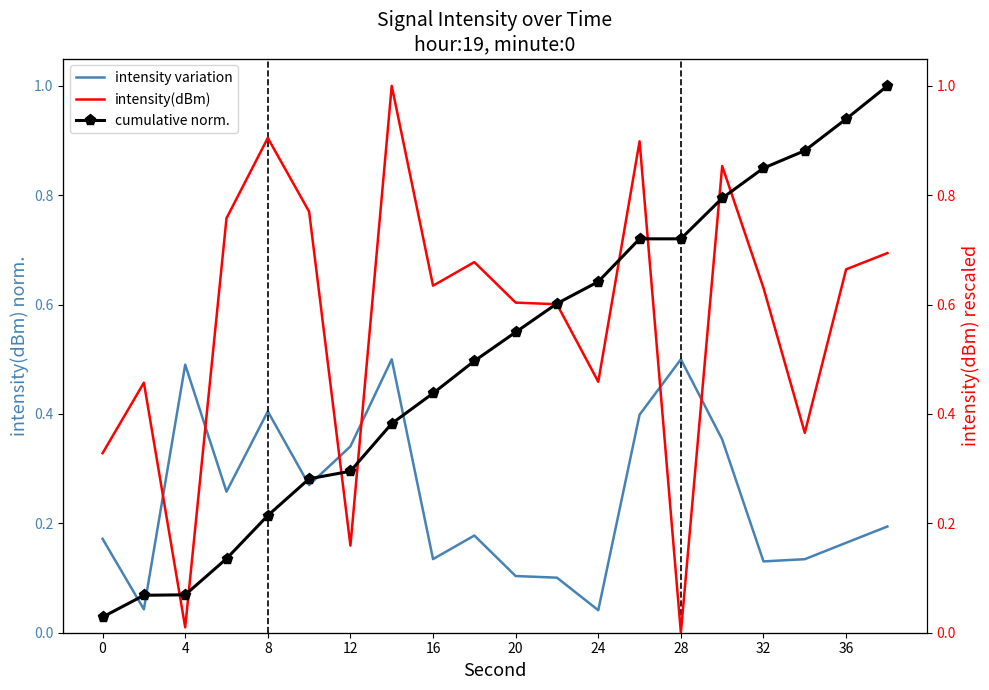

What is the highest value of the intensity variation series?

0.5